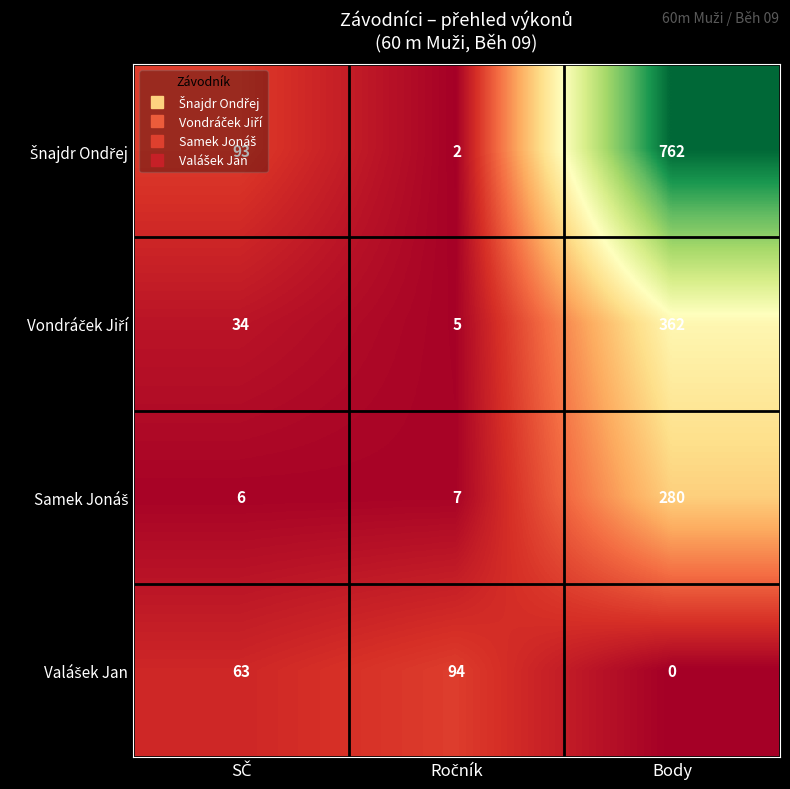

At which category is the sum across all series the highest?

Body